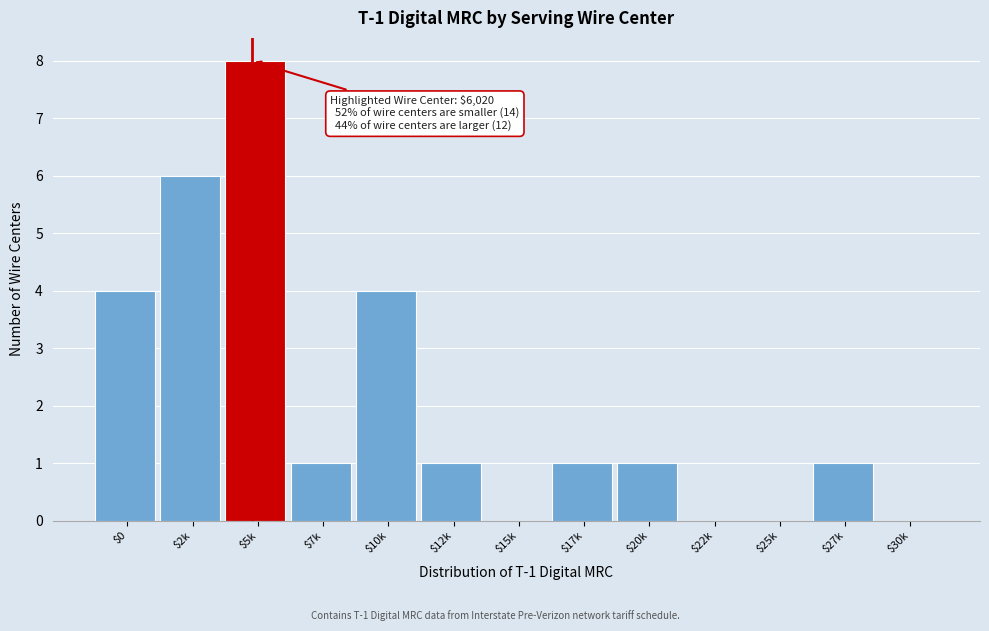

True or false: the data shows 0 at $22k.

True